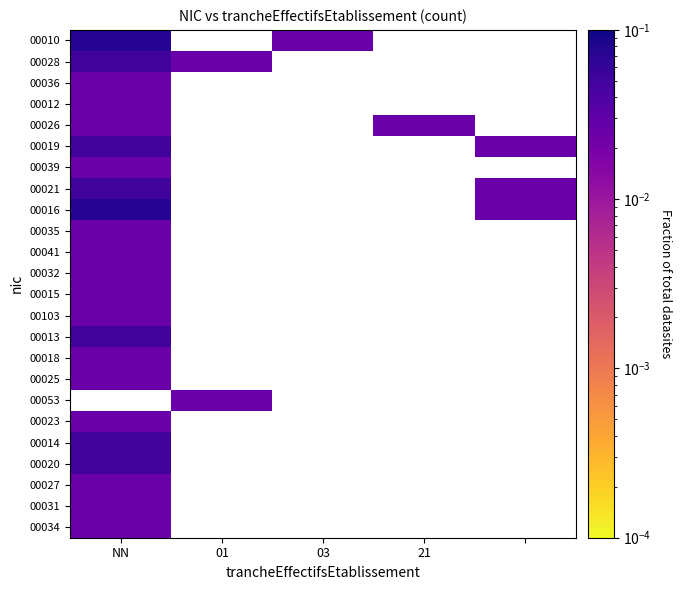

Which label corresponds to the largest value in the chart?

NN